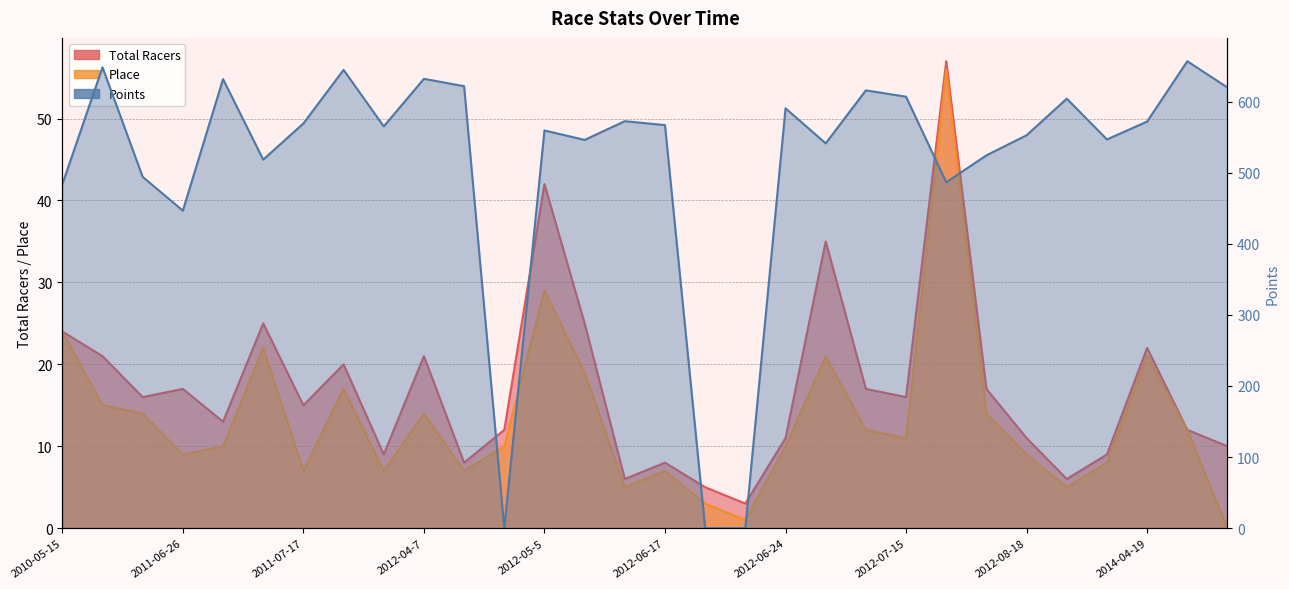

Where is the first local maximum for Points?

2010-07-25